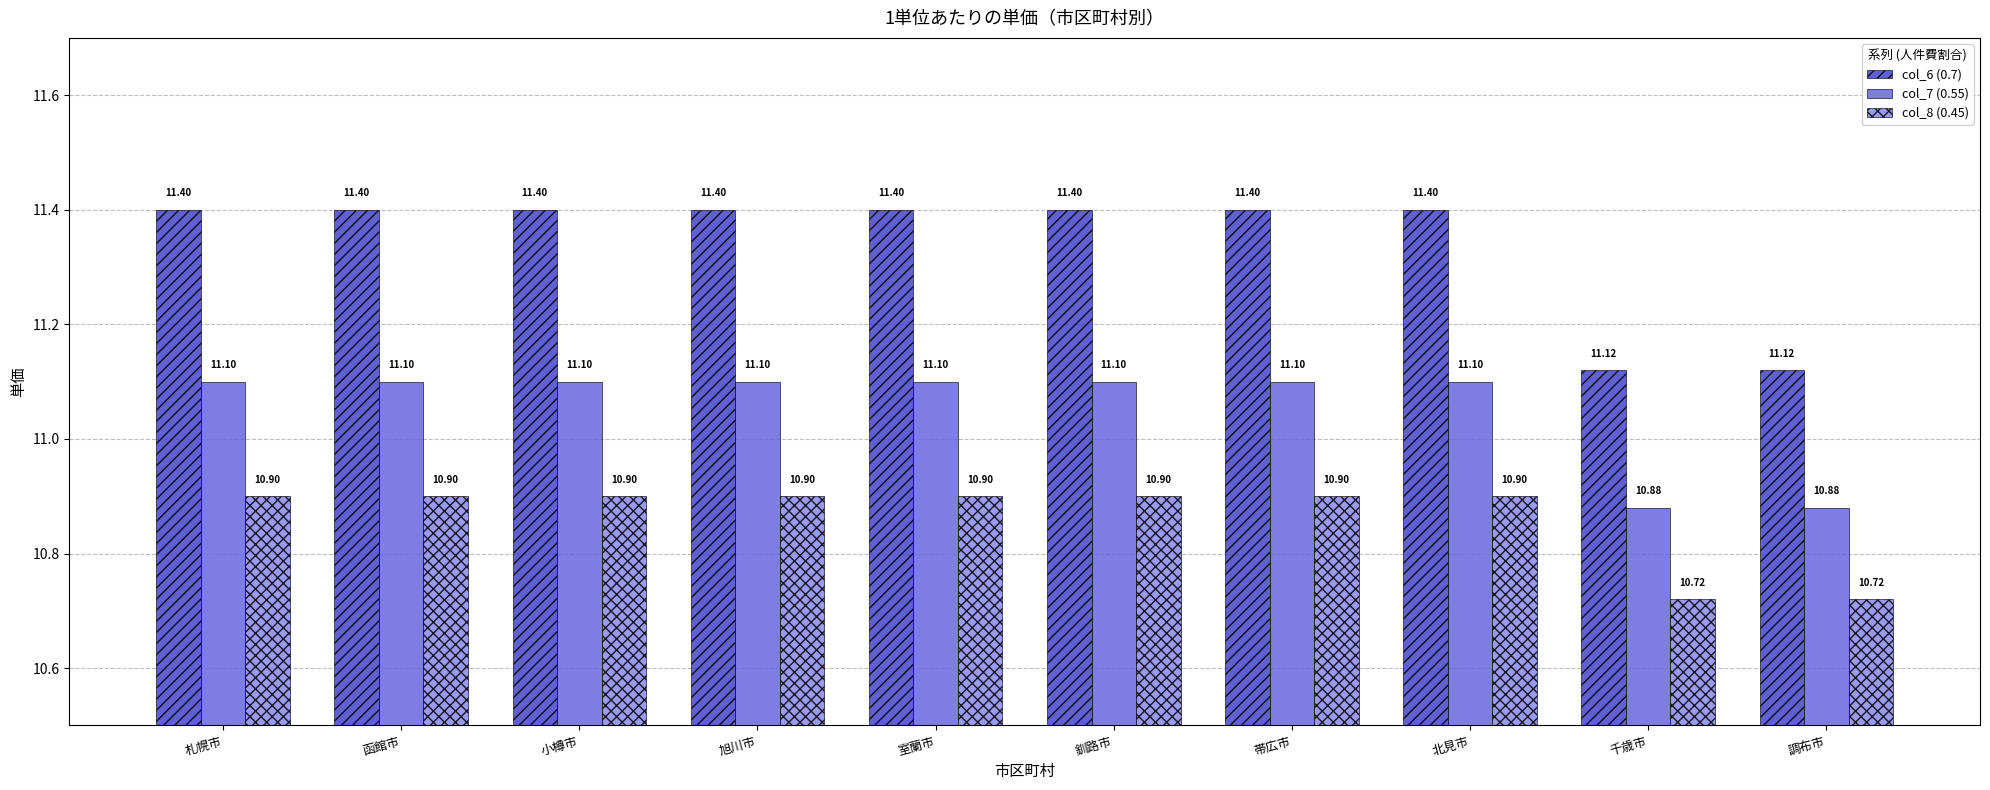

What position from the right is 釧路市?

5